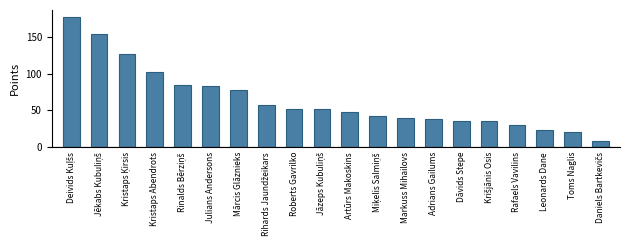

What is the sum of all values?

1295